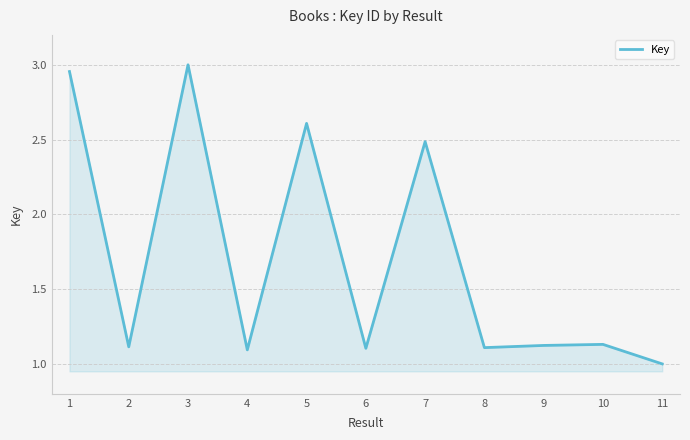

How many lines are shown in the chart?

1